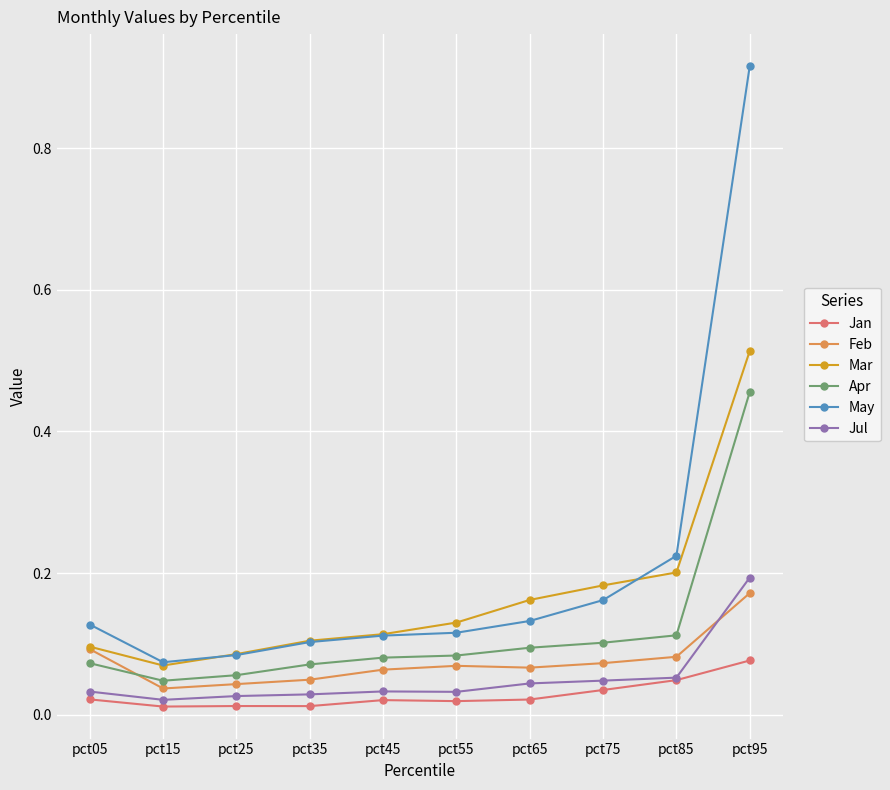

Which label corresponds to the largest value in the chart?

pct95